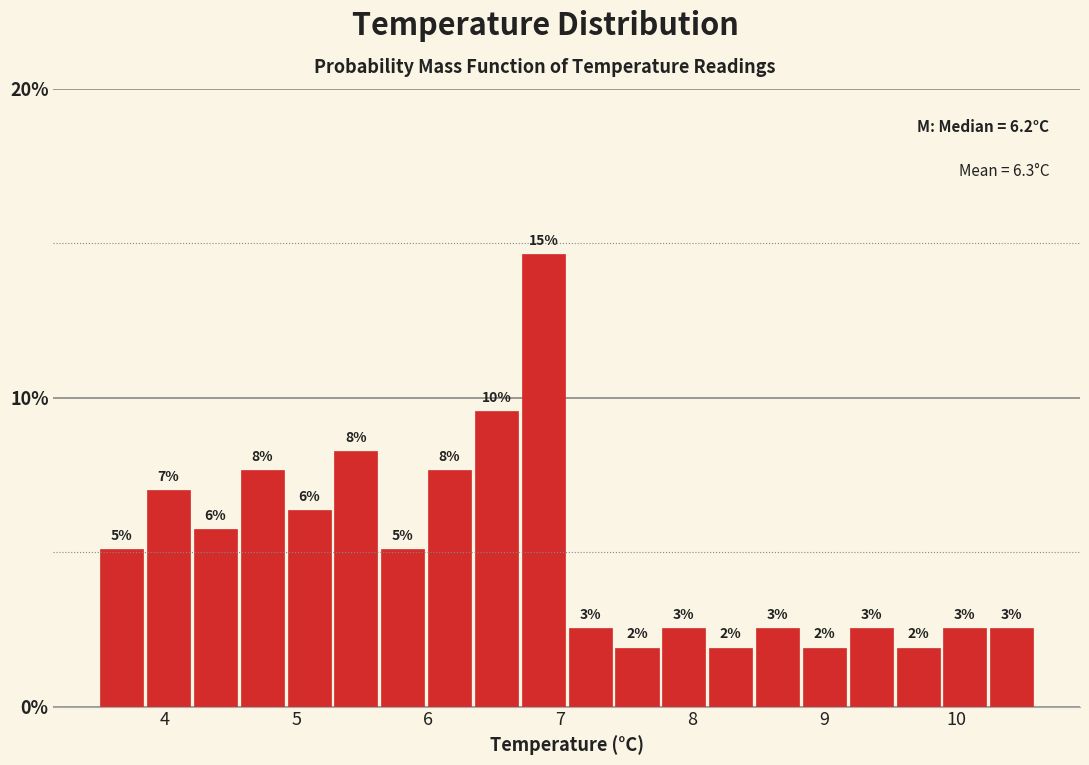

Read against the x-axis, roughly where is the centre of the tallest bar?

6.9